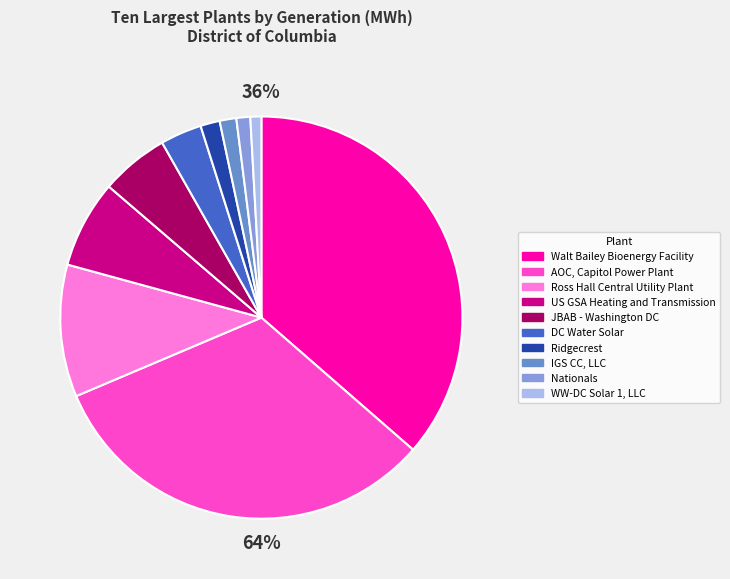

Does Ridgecrest represent more than half of the total?

No